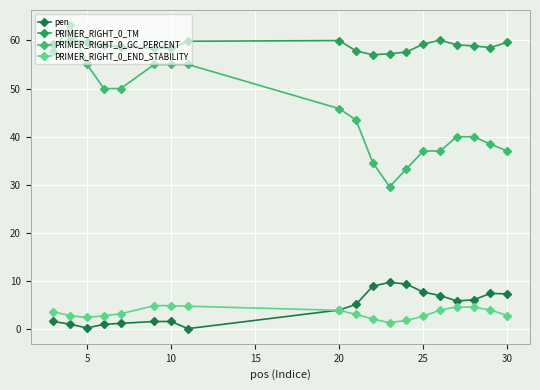

What is the sum of all PRIMER_RIGHT_0_TM values?

1118.2